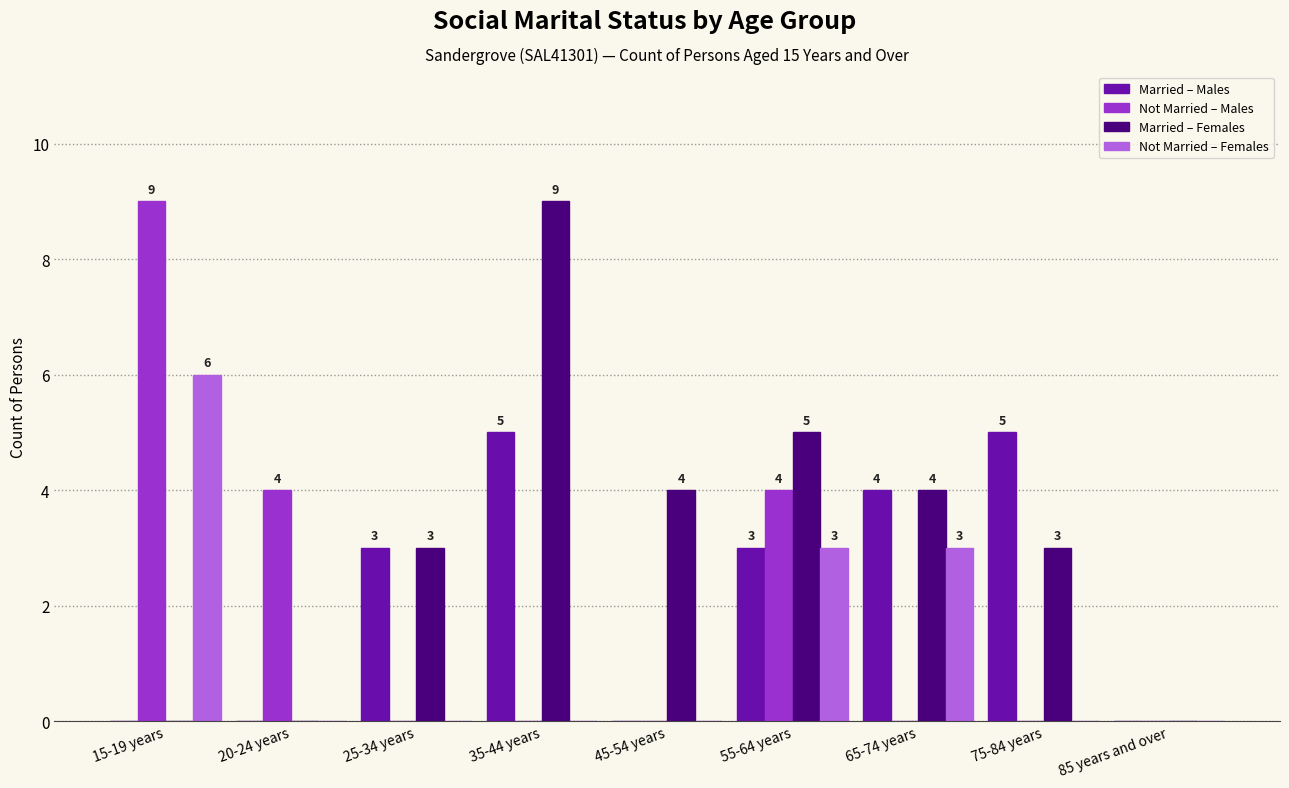

Reading left to right, transcribe all the data shown in this chart.

Married – Males: 15-19 years=0	20-24 years=0	25-34 years=3	35-44 years=5	45-54 years=0	55-64 years=3	65-74 years=4	75-84 years=5	85 years and over=0
Not Married – Males: 15-19 years=9	20-24 years=4	25-34 years=0	35-44 years=0	45-54 years=0	55-64 years=4	65-74 years=0	75-84 years=0	85 years and over=0
Married – Females: 15-19 years=0	20-24 years=0	25-34 years=3	35-44 years=9	45-54 years=4	55-64 years=5	65-74 years=4	75-84 years=3	85 years and over=0
Not Married – Females: 15-19 years=6	20-24 years=0	25-34 years=0	35-44 years=0	45-54 years=0	55-64 years=3	65-74 years=3	75-84 years=0	85 years and over=0